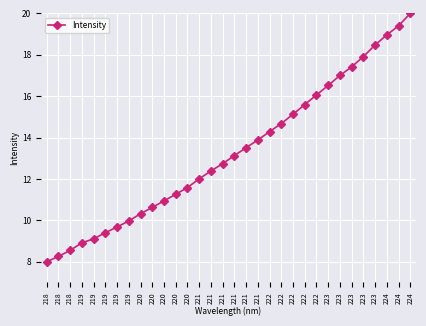

What is the difference between the maximum and minimum values?

12.0